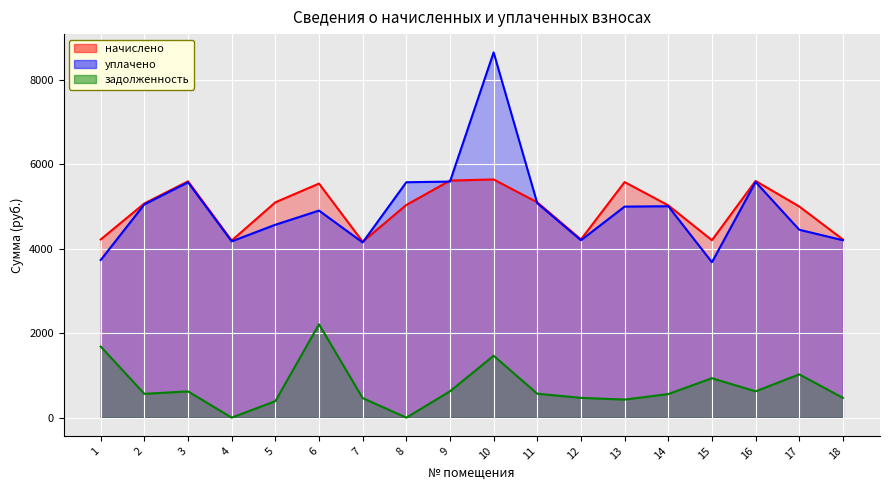

Reading left to right, list all the values displayed in this chart.

начислено: 1=4219.5	2=5072.2	3=5596.3	4=4192.7	5=5098.9	6=5543.0	7=4166.1	8=5036.7	9=5614.0	10=5640.8	11=5098.9	12=4219.5	13=5578.6	14=5027.8	15=4201.6	16=5605.2	17=5001.1	18=4219.5
уплачено: 1=3732.6	2=5050.5	3=5572.4	4=4174.9	5=4568.0	6=4903.4	7=4148.3	8=5574.8	9=5590.0	10=8650.0	11=5077.4	12=4201.4	13=4997.8	14=5006.2	15=3680.9	16=5581.2	17=4450.0	18=4201.4
задолженность: 1=1683.0	2=563.6	3=621.8	4=0.0	5=390.7	6=2210.9	7=462.9	8=0.0	9=623.8	10=1466.1	11=566.5	12=468.8	13=427.4	14=558.6	15=933.7	16=622.8	17=1025.4	18=468.8